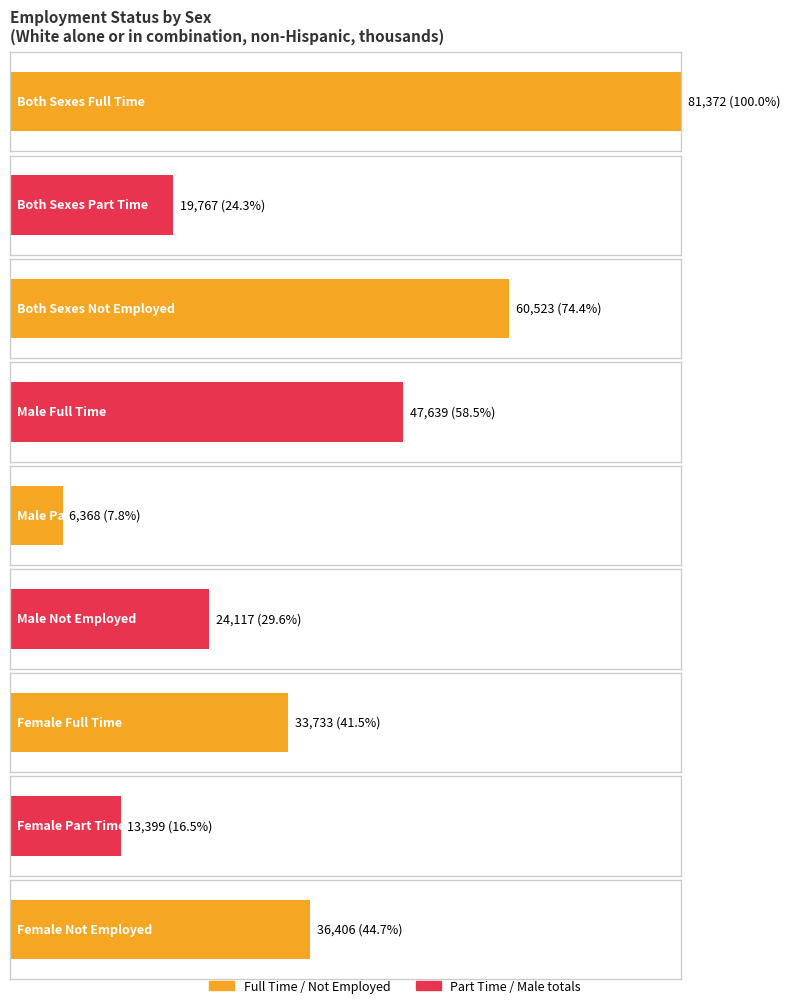

What is the greatest value displayed?

81372